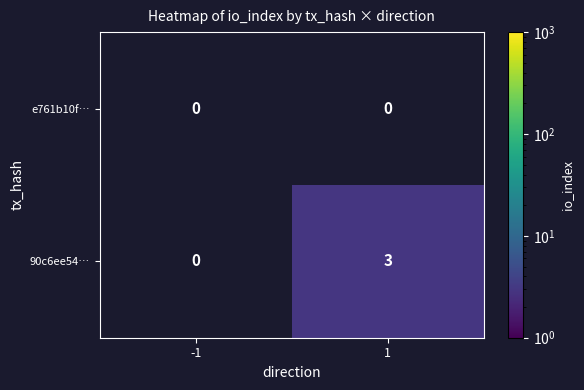

How many distinct data groups are displayed?

2